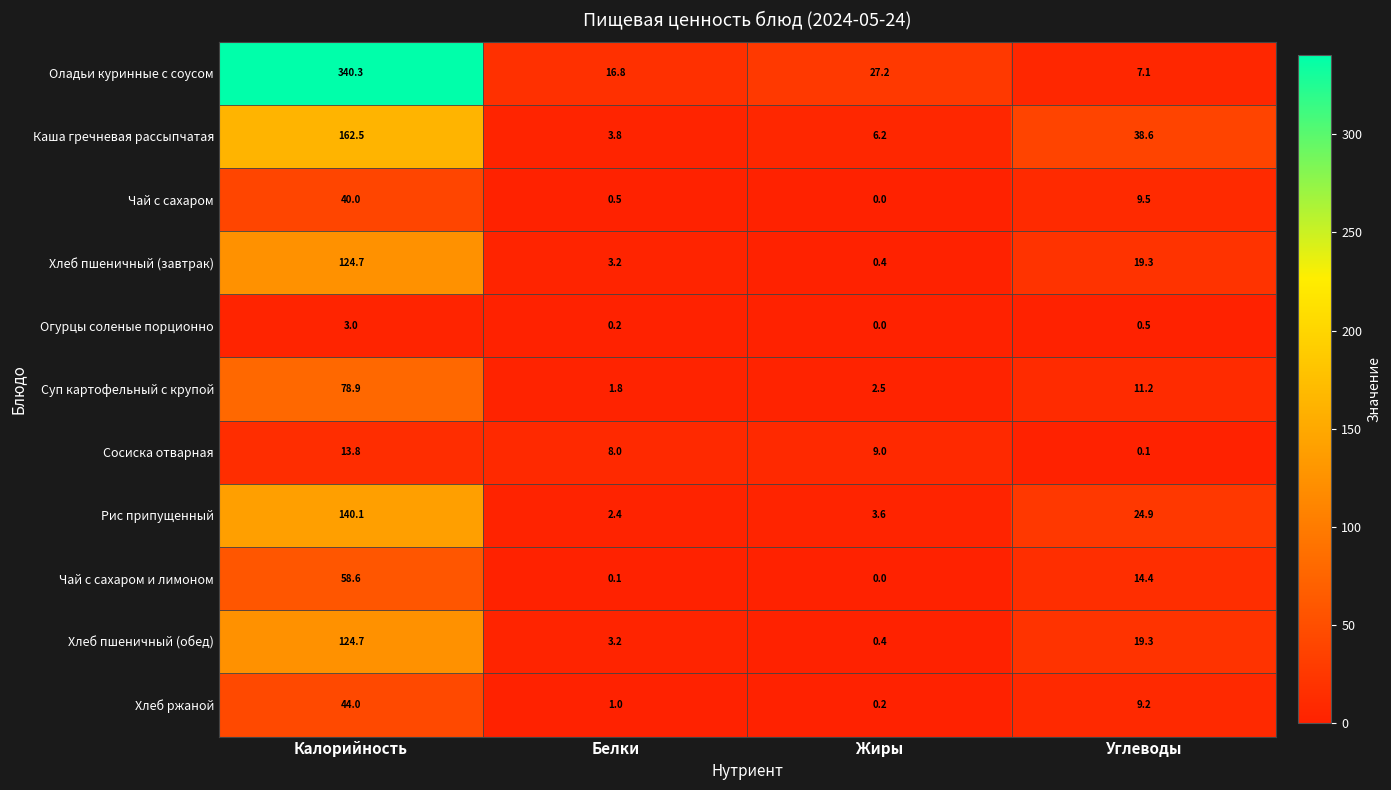

Which series has the largest total across all categories?

Оладьи куринные с соусом